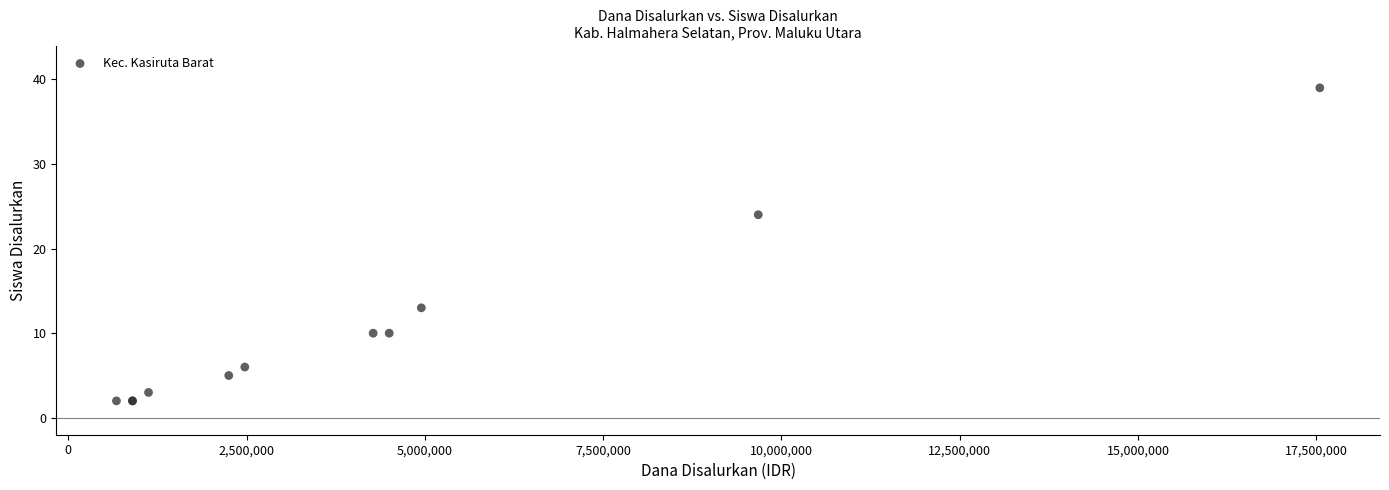

What Y value in the scatter plot is closest to 20?

24